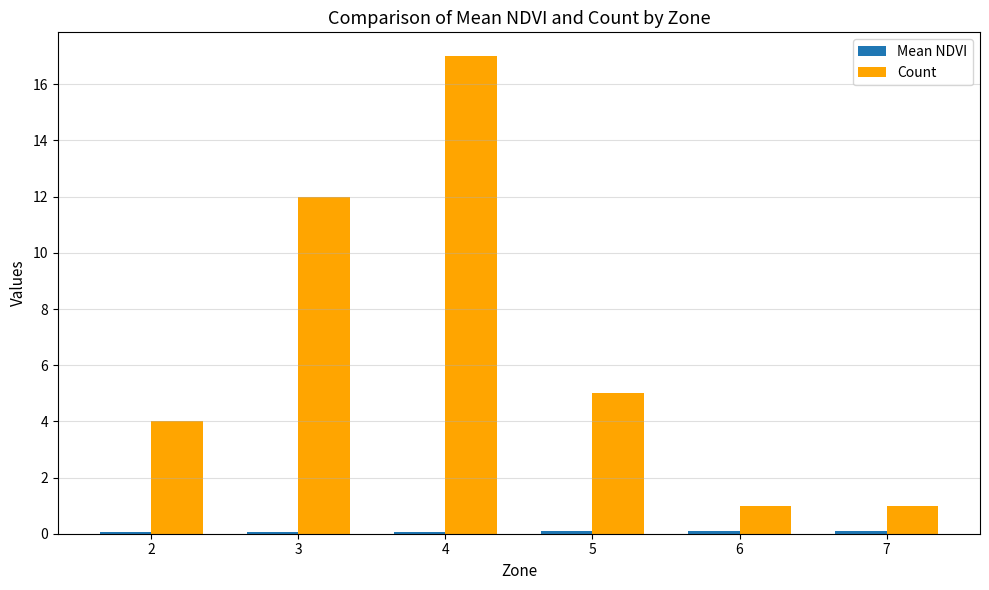

True or false: Count has a value of 8.4 at 5.

False